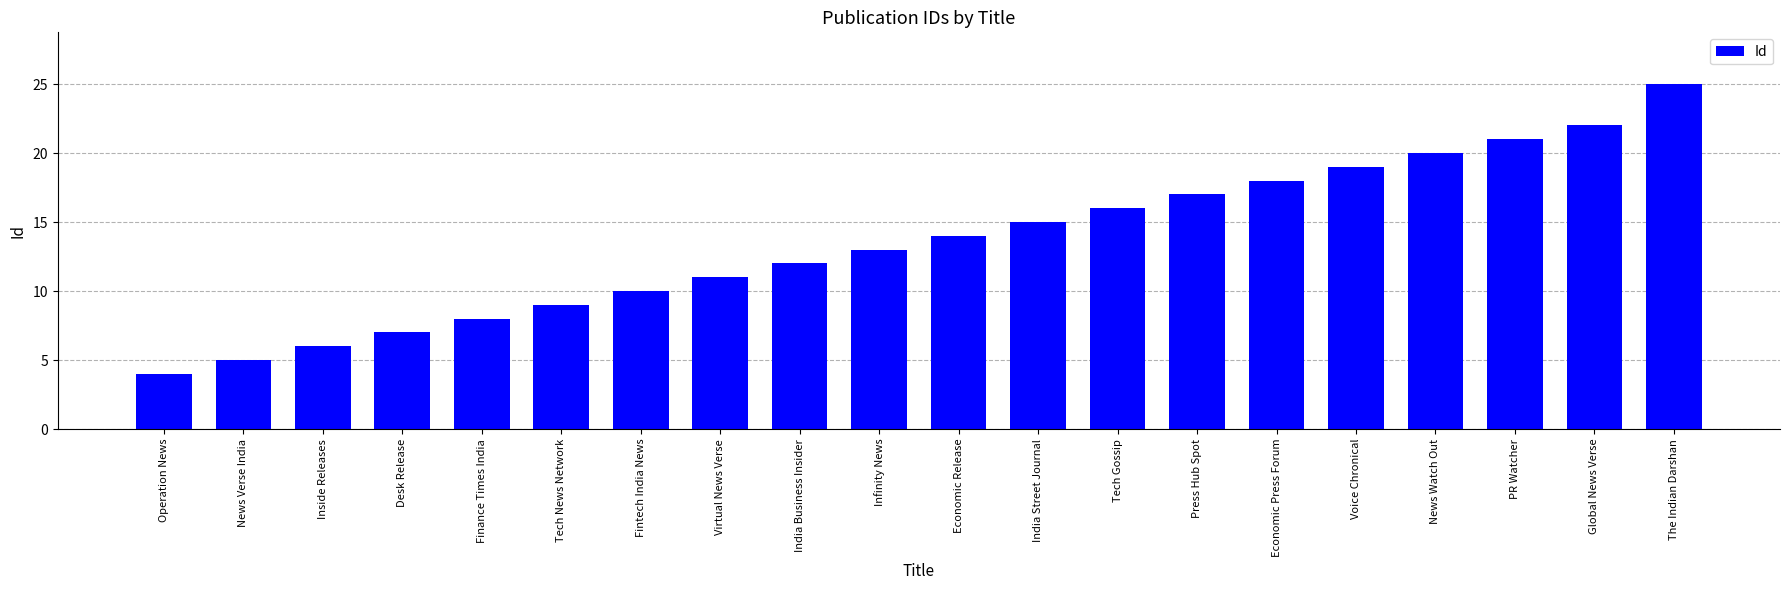

Are the bars horizontal?

No